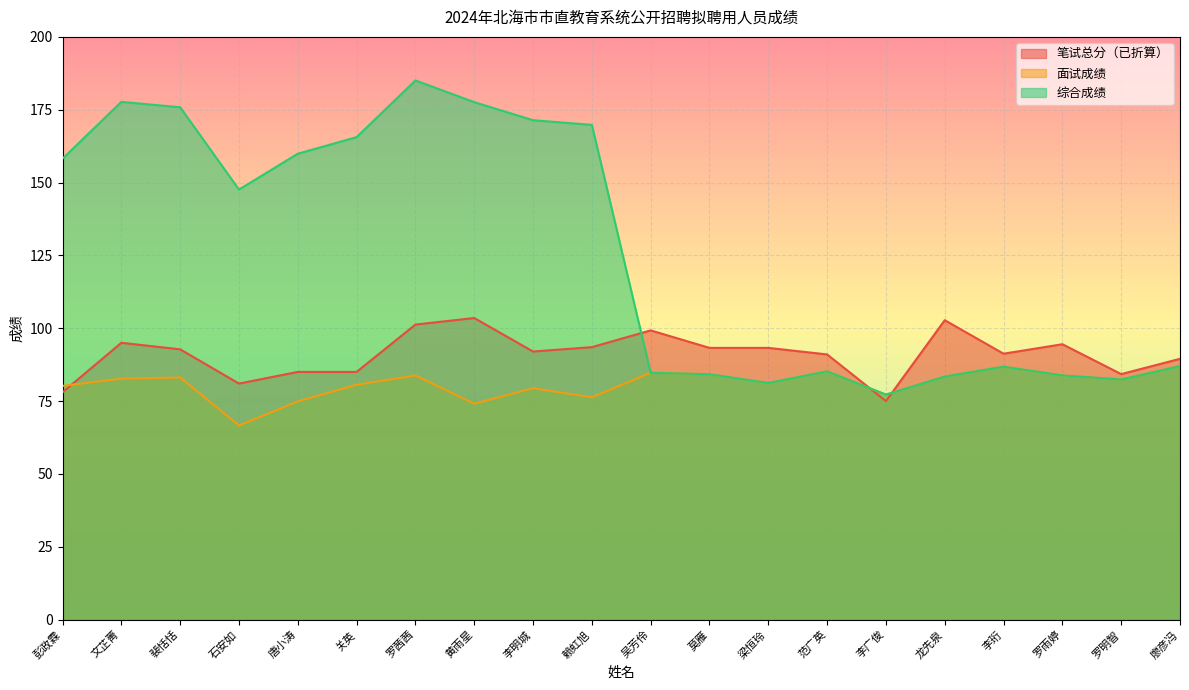

True or false: 笔试总分（已折算） has a value of 93.2 at 梁恒玲.

True